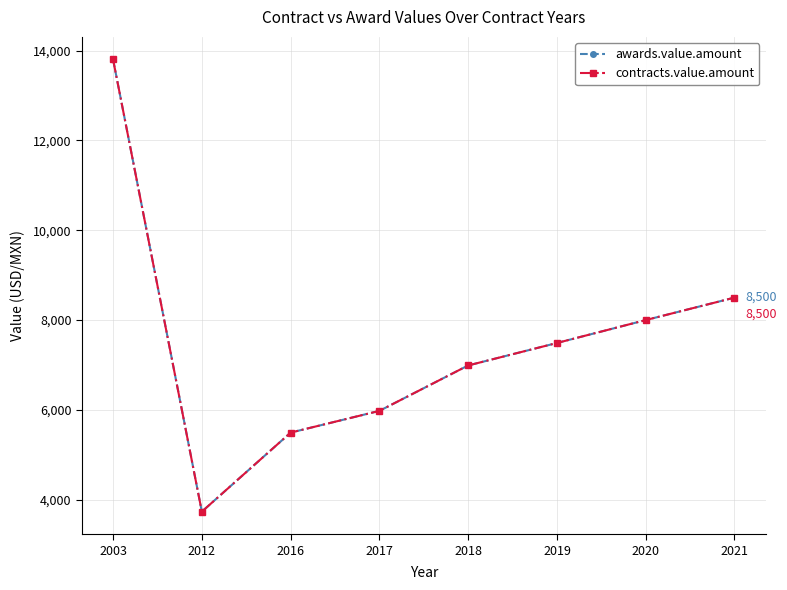

Is this an area chart (filled region under the line)?

No